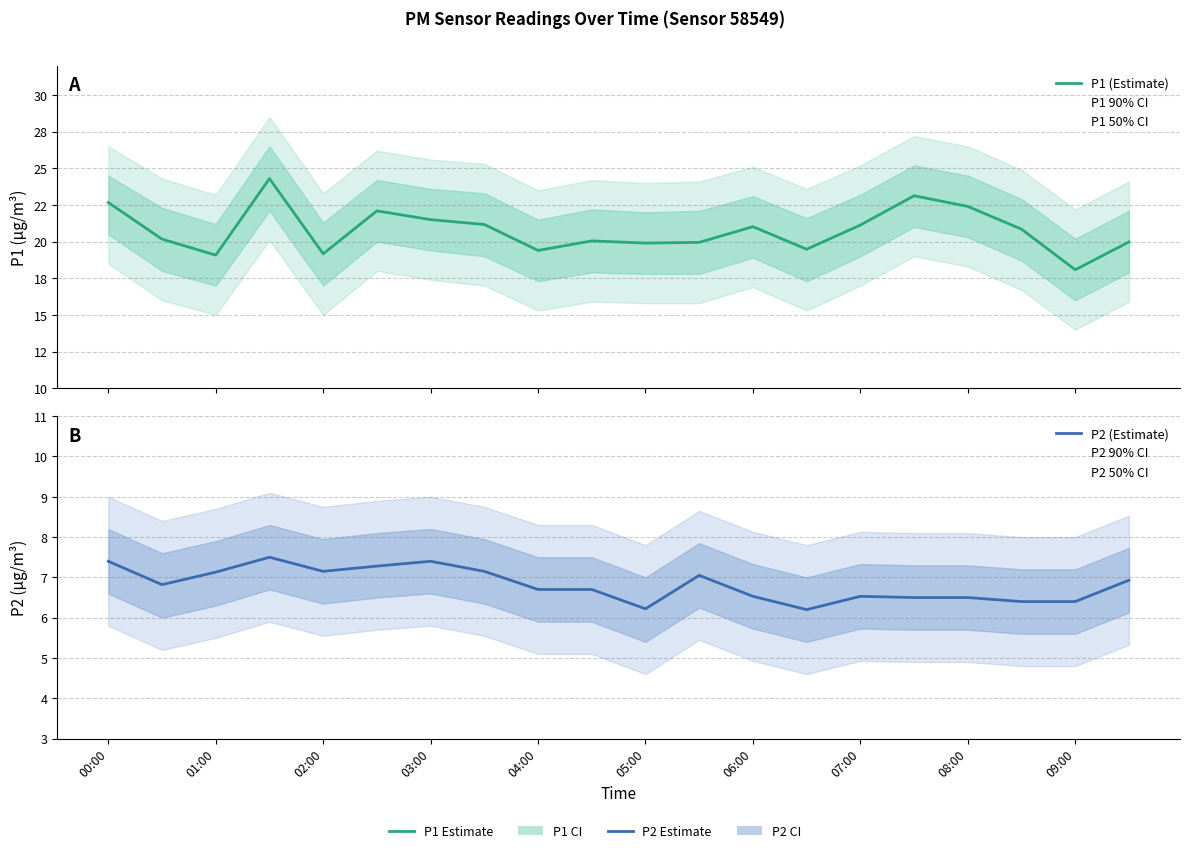

Which series has the largest total across all categories?

P1 (Estimate)